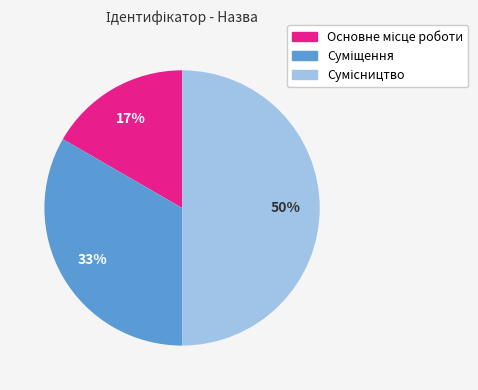

To the nearest percent, what is the average slice percentage?

33%